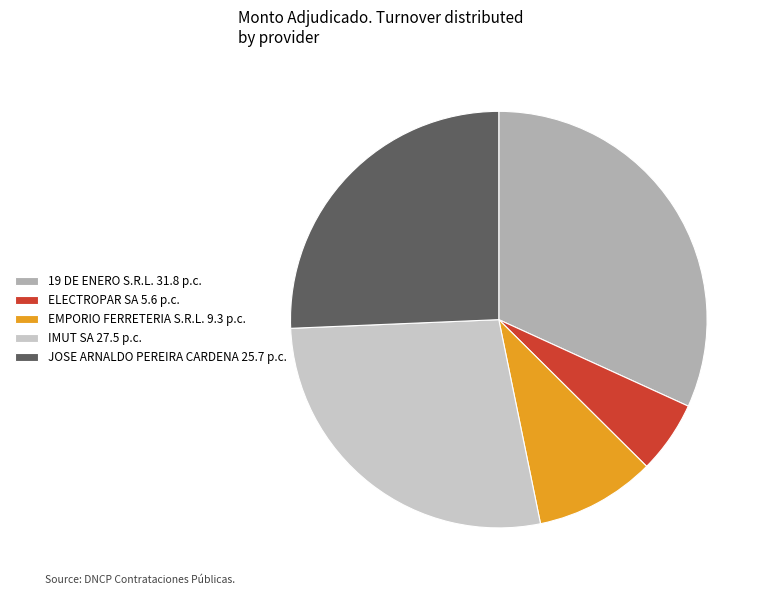

Does ELECTROPAR SA represent more than half of the total?

No